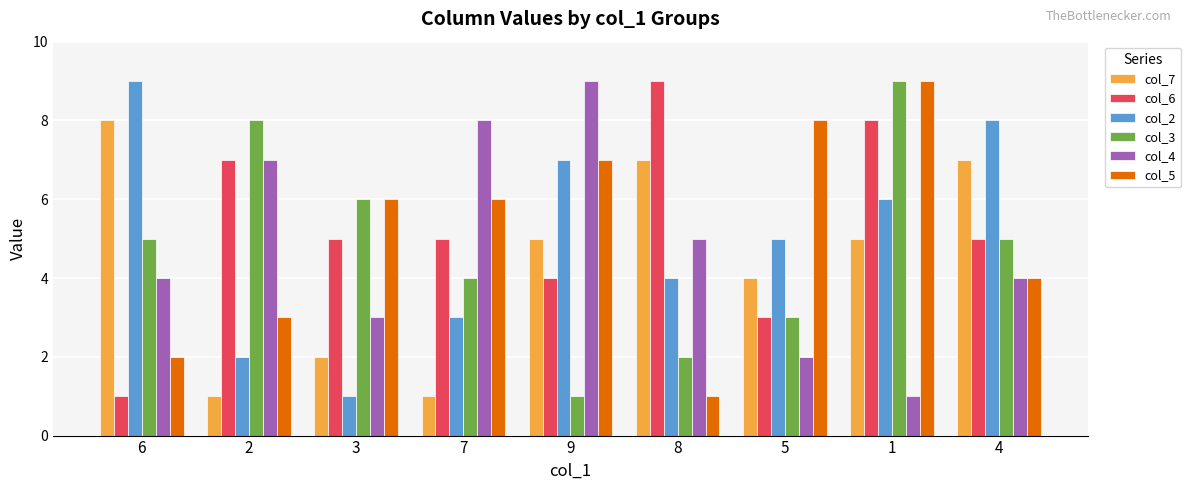

True or false: col_3 has a value of 5 at 1.

False